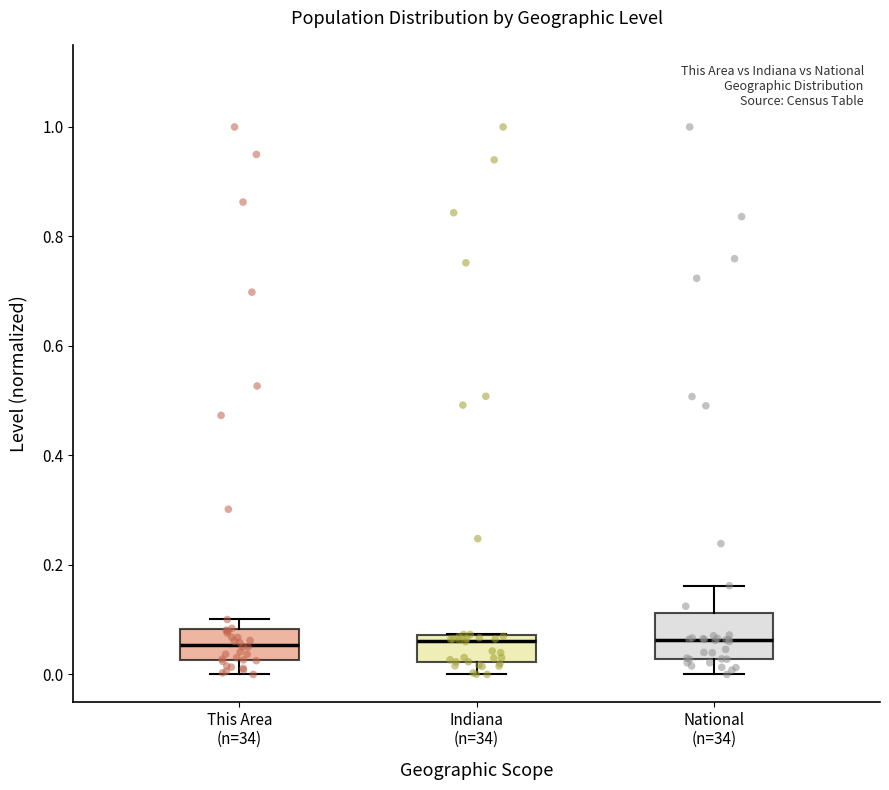

Which box is the tallest, from its lower edge to its upper edge?

National (n=34)